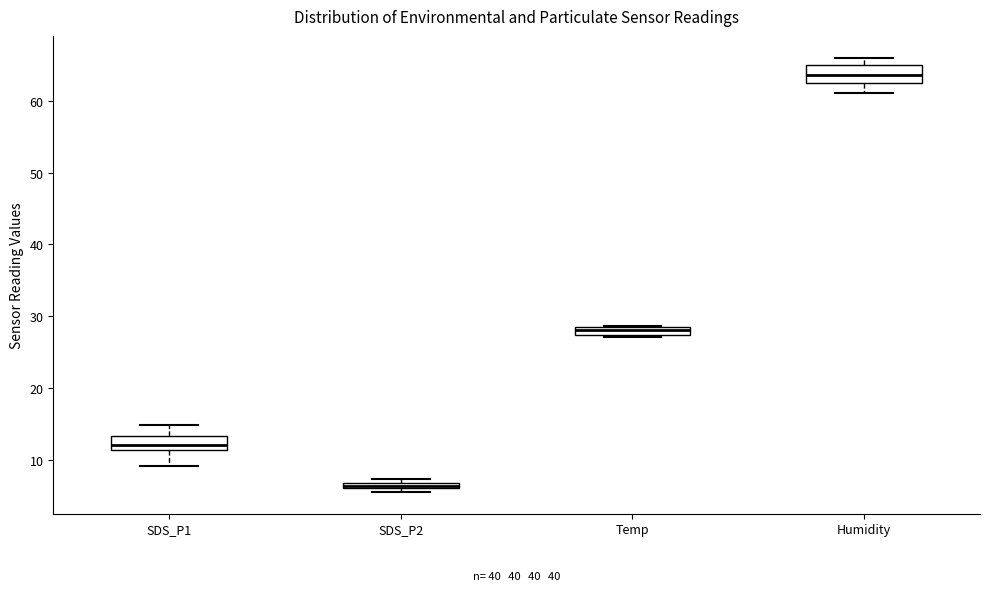

Where is the lower edge of the box for SDS_P2 on the y-axis? The values are not printed on the chart, so give them approximately, as read against the axis.

6